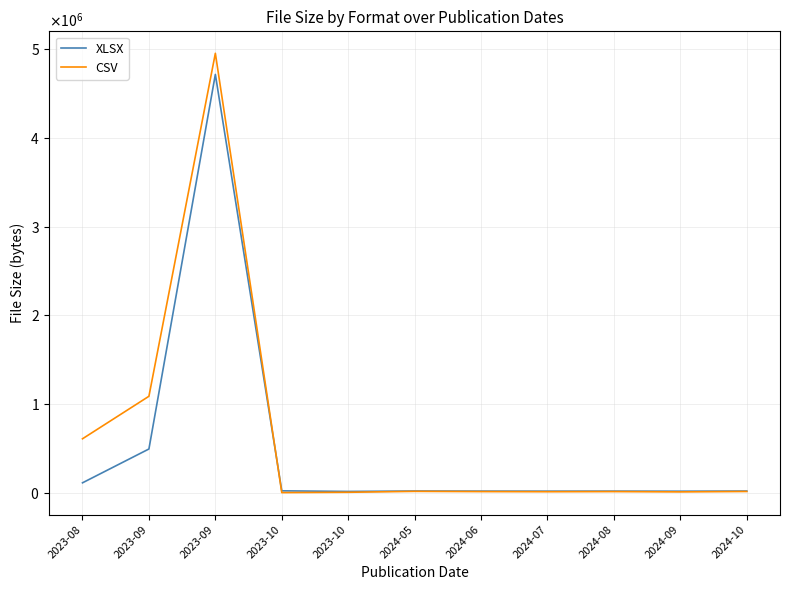

What are all the series names shown in the legend?

XLSX, CSV